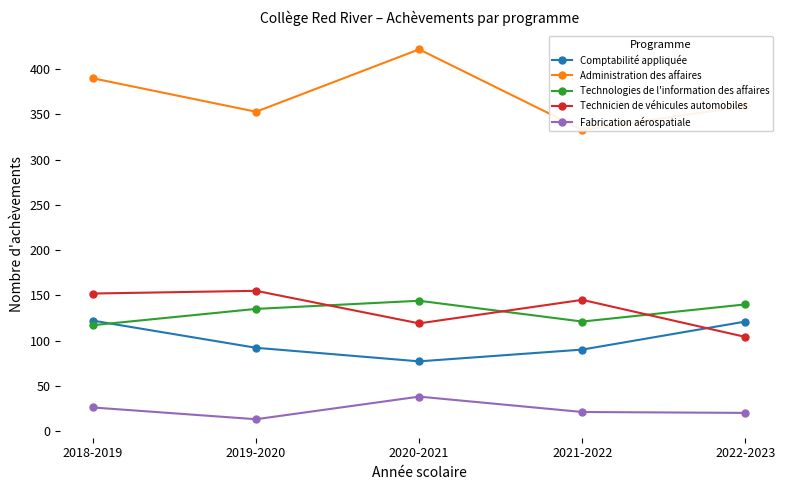

At which label is Comptabilité appliquée closest to 99?

2019-2020